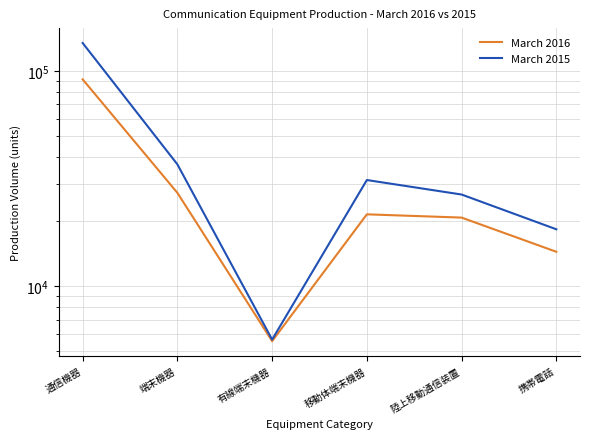

Reading left to right, list all the values displayed in this chart.

March 2016: 91256	27150	5568	21582	20846	14468
March 2015: 134580	36799	5663	31136	26669	18398